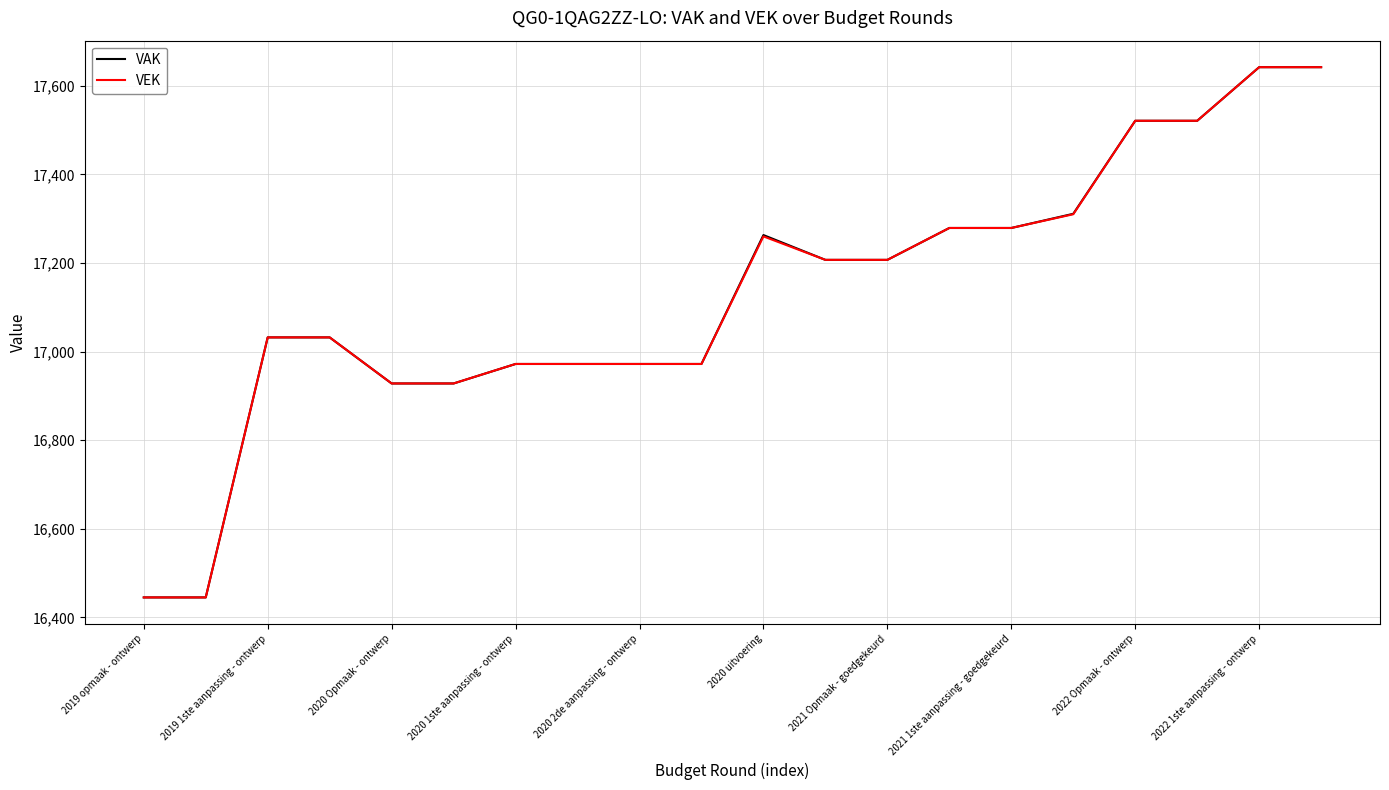

What is the highest value of the VAK series?

17642